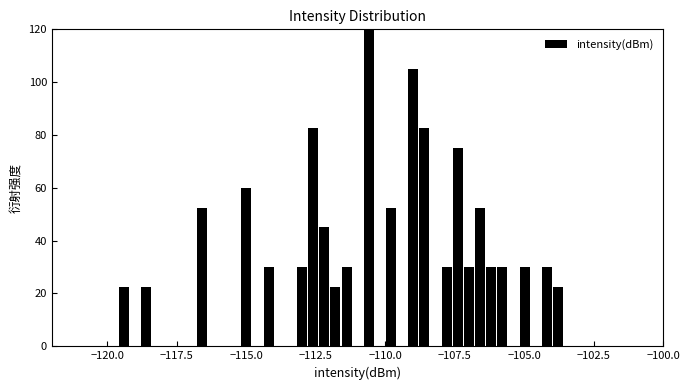

Around what value on the x-axis is the tallest bar? Give the approximate position of its centre, as read against the axis.

-110.5